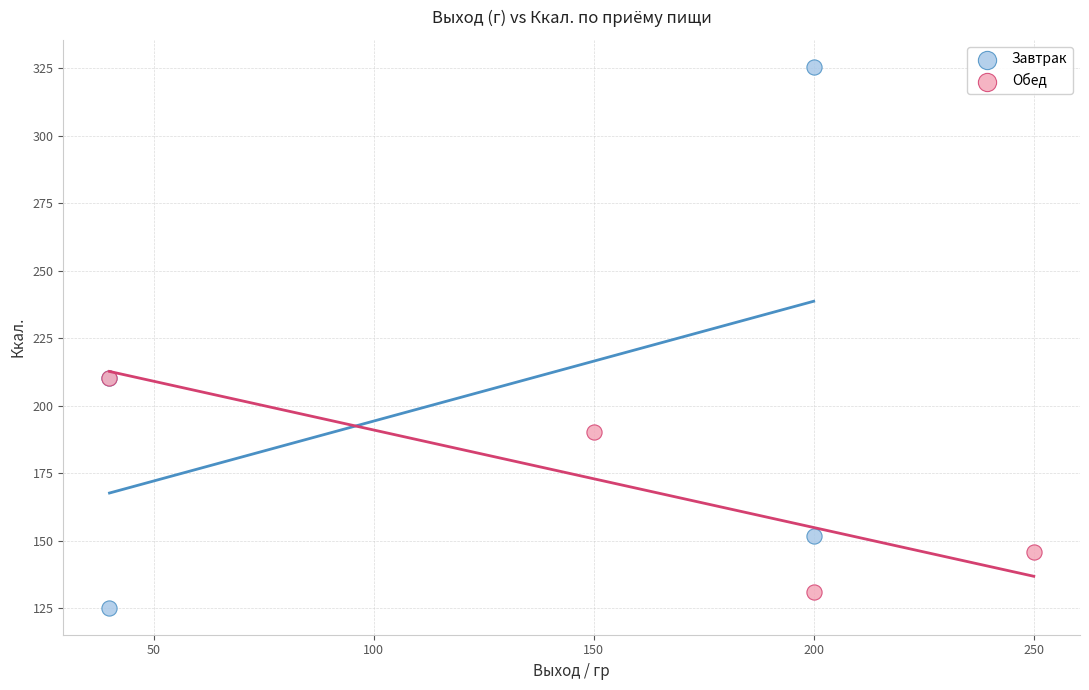

Which series has the widest spread of Y values?

Завтрак